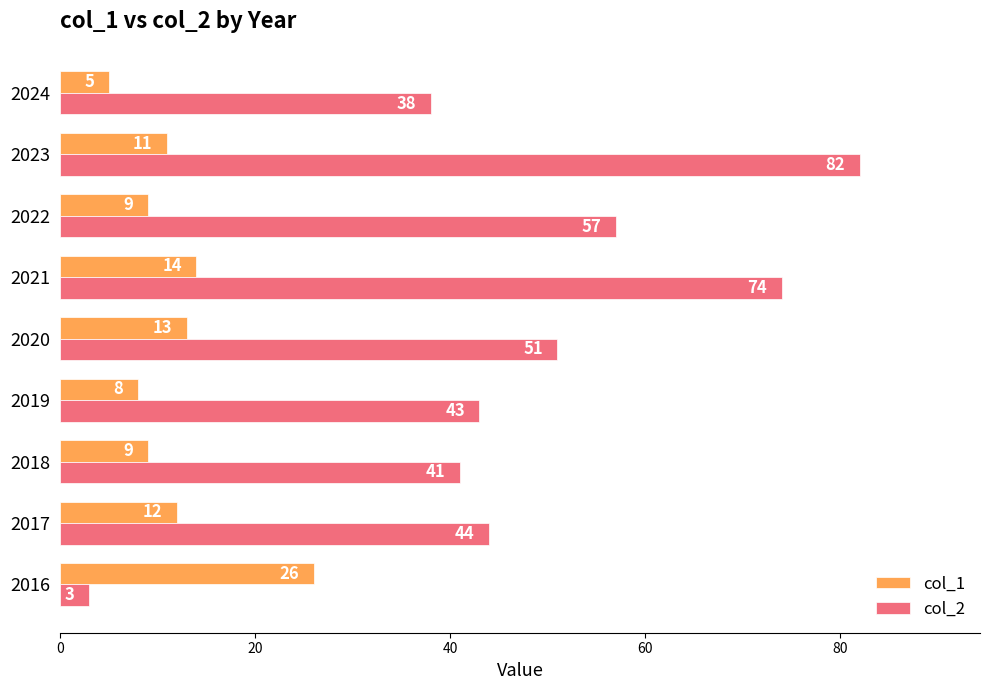

Count the number of data series in this chart.

2